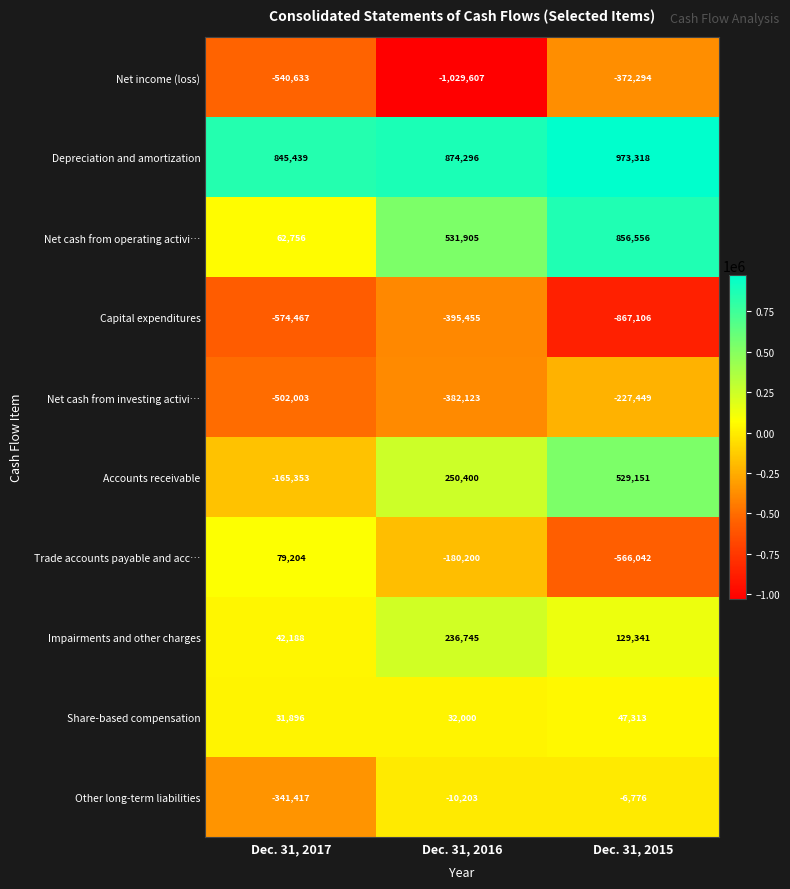

Reading right to left, what are all the values shown in this chart?

Net income (loss): -372294	-1029607	-540633
Depreciation and amortization: 973318	874296	845439
Net cash from operating activi…: 856556	531905	62756
Capital expenditures: -867106	-395455	-574467
Net cash from investing activi…: -227449	-382123	-502003
Accounts receivable: 529151	250400	-165353
Trade accounts payable and acc…: -566042	-180200	79204
Impairments and other charges: 129341	236745	42188
Share-based compensation: 47313	32000	31896
Other long-term liabilities: -6776	-10203	-341417